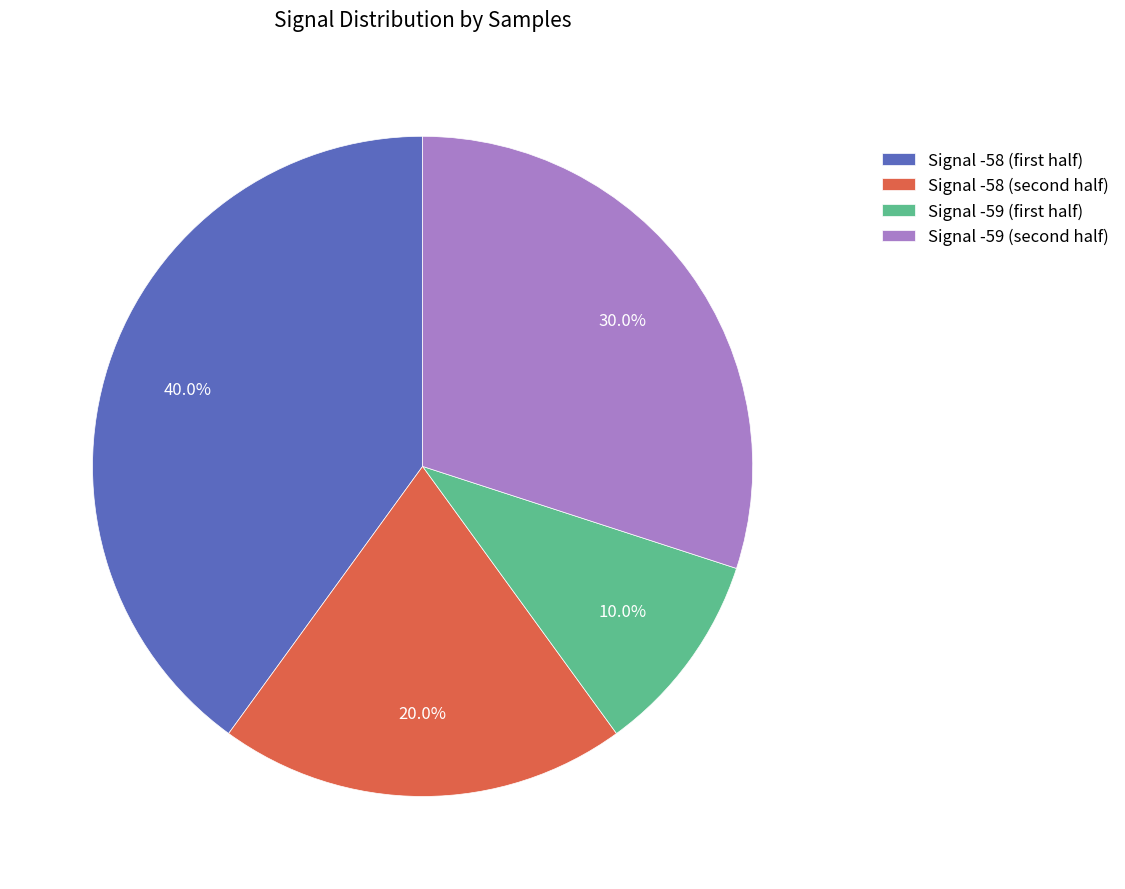

Is there any slice that represents more than half of the pie?

No